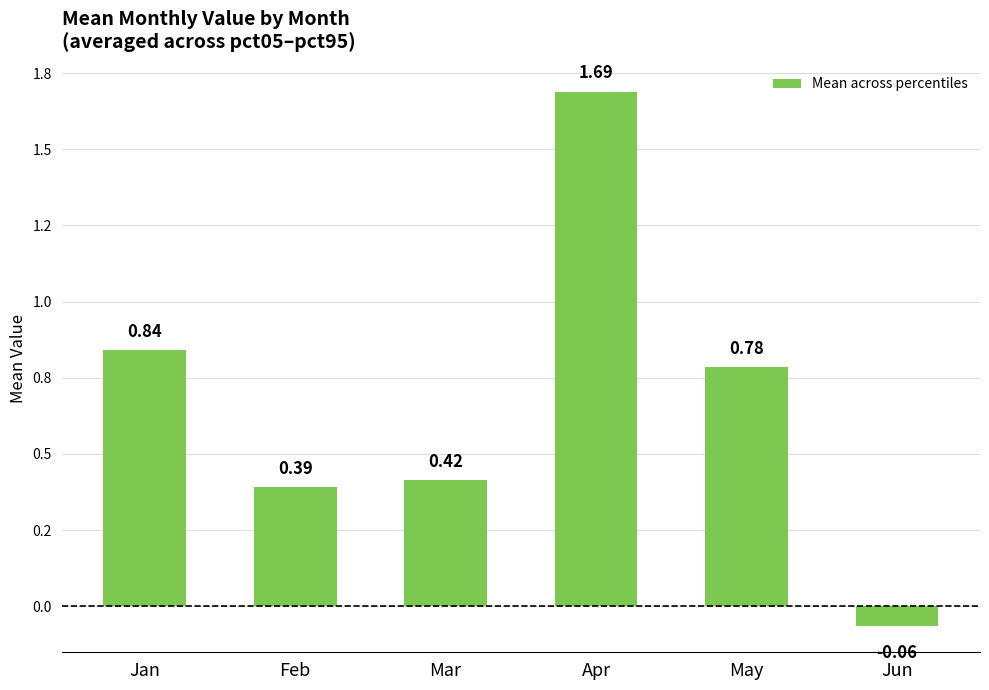

Rank the categories by value from lowest to highest.

Jun, Feb, Mar, May, Jan, Apr